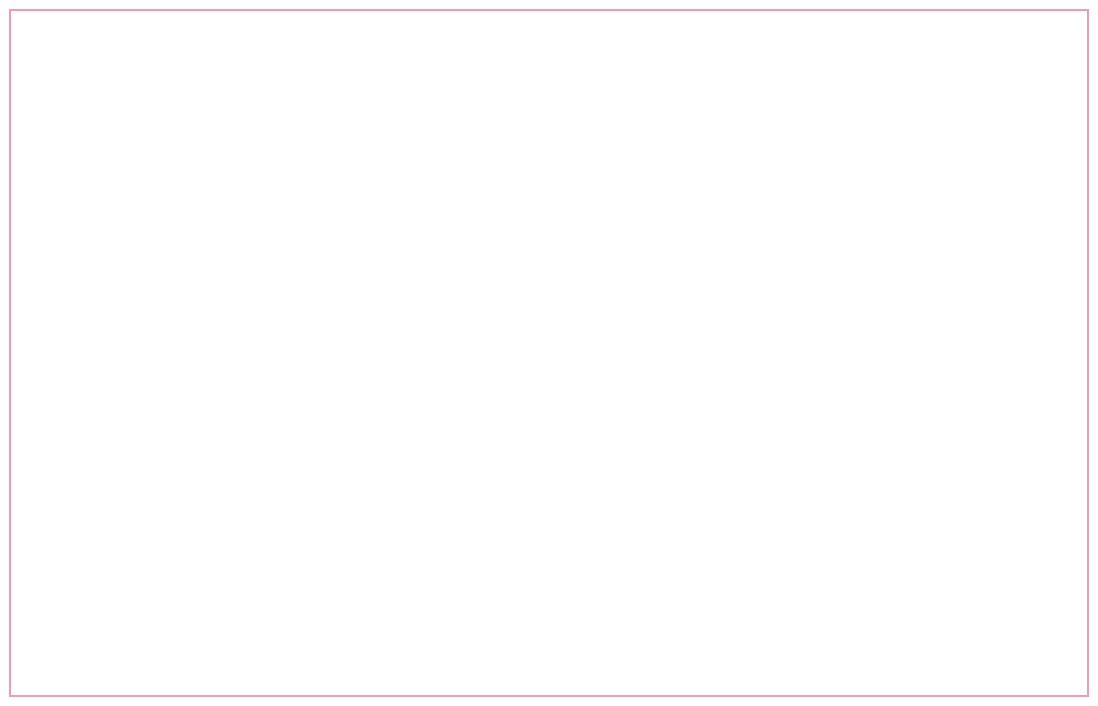

To the nearest percent, what is the combined percentage of AUXILIAR ADMINISTRATIVO I and AUXILIAR ADMINISTRATIVO III?

6%